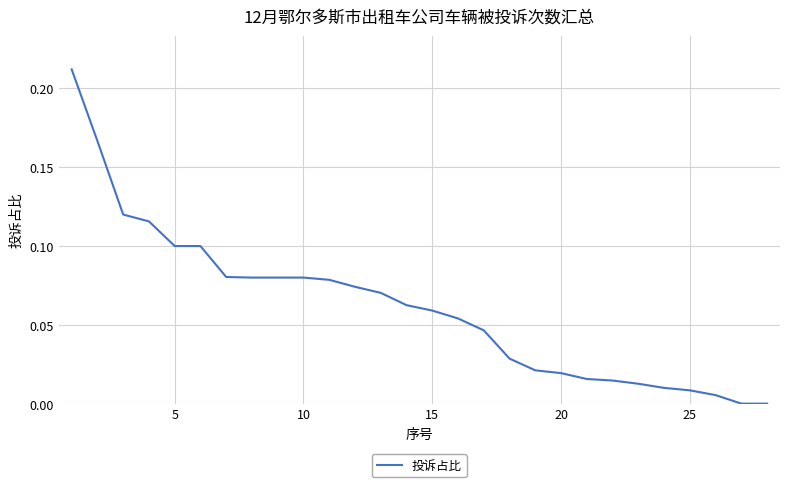

Which has a higher value, 25 or 15?

15